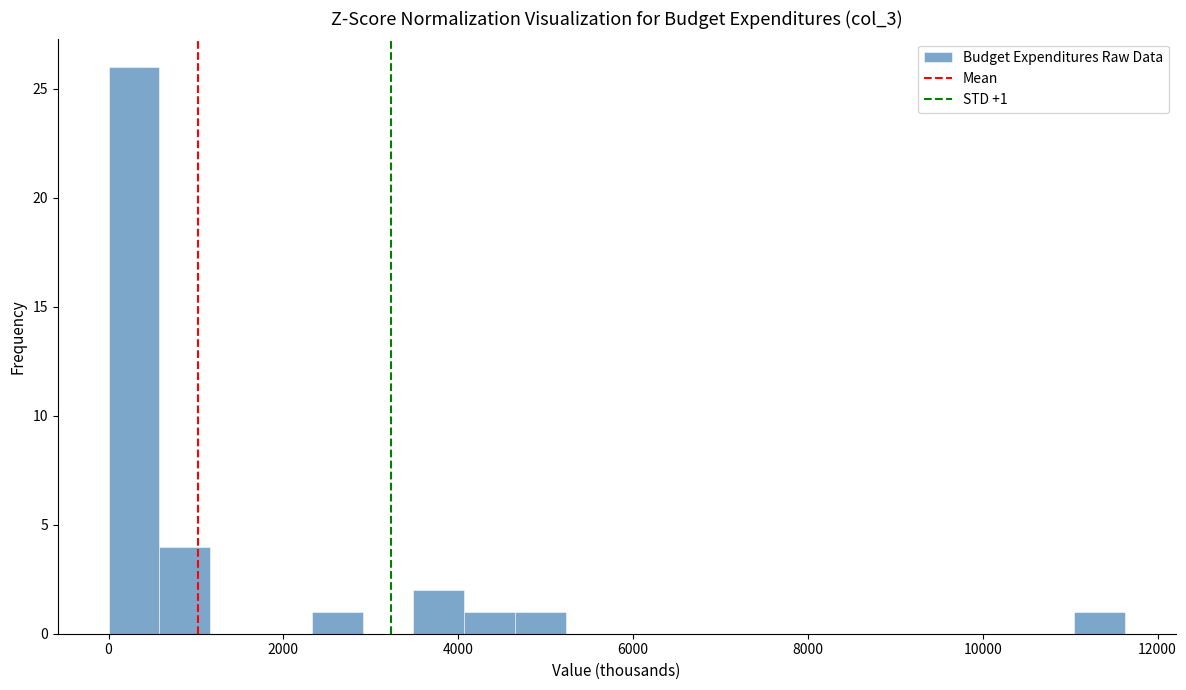

Read against the x-axis, roughly where is the centre of the tallest bar?

200